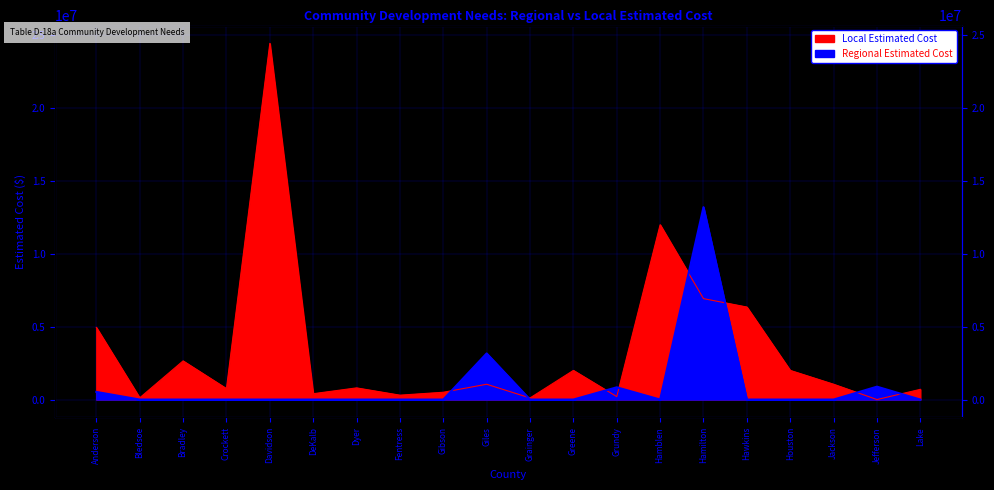

Which series has the widest spread of values?

Local Estimated Cost